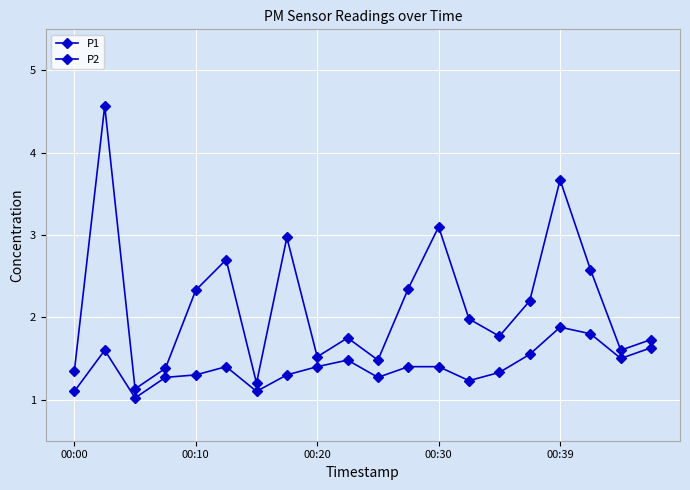

Count the number of categories in the chart.

20